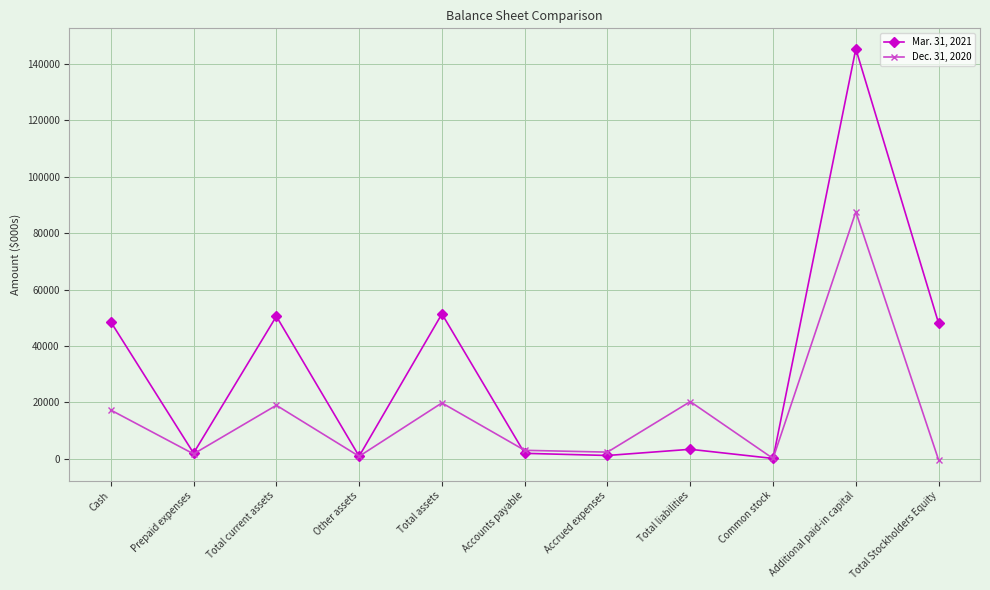

Where is Mar. 31, 2021 nearest to the value 72738?

Total assets